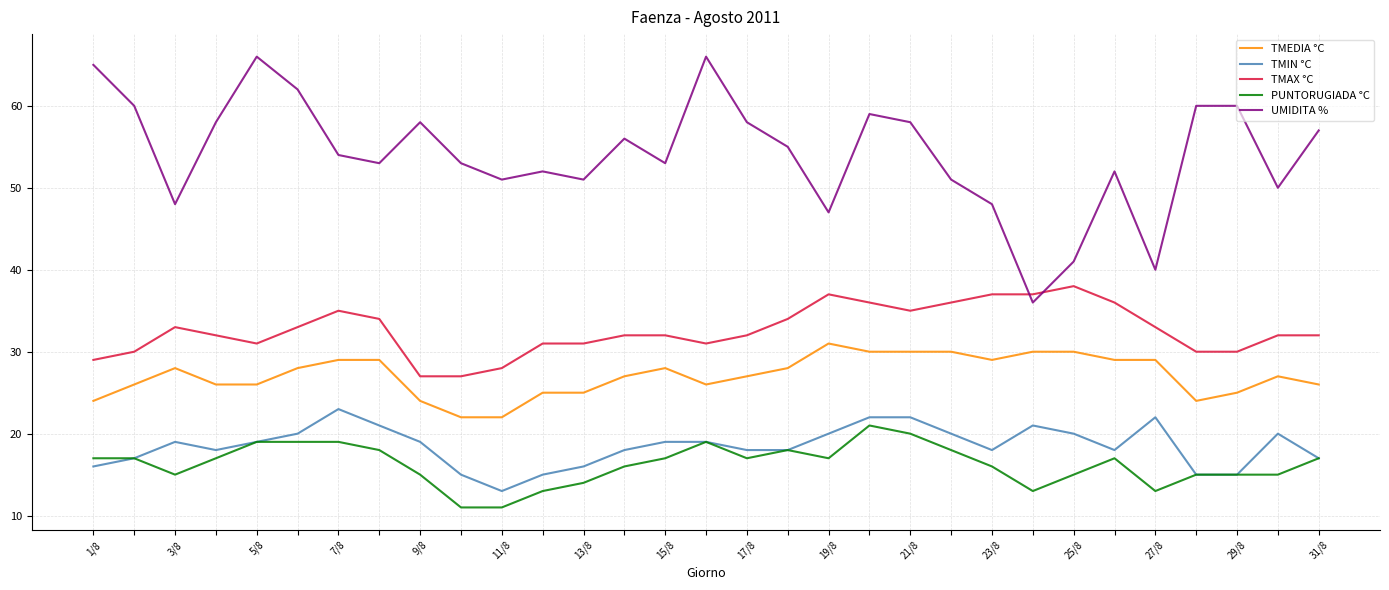

Which series has the largest range (max minus min)?

UMIDITA %